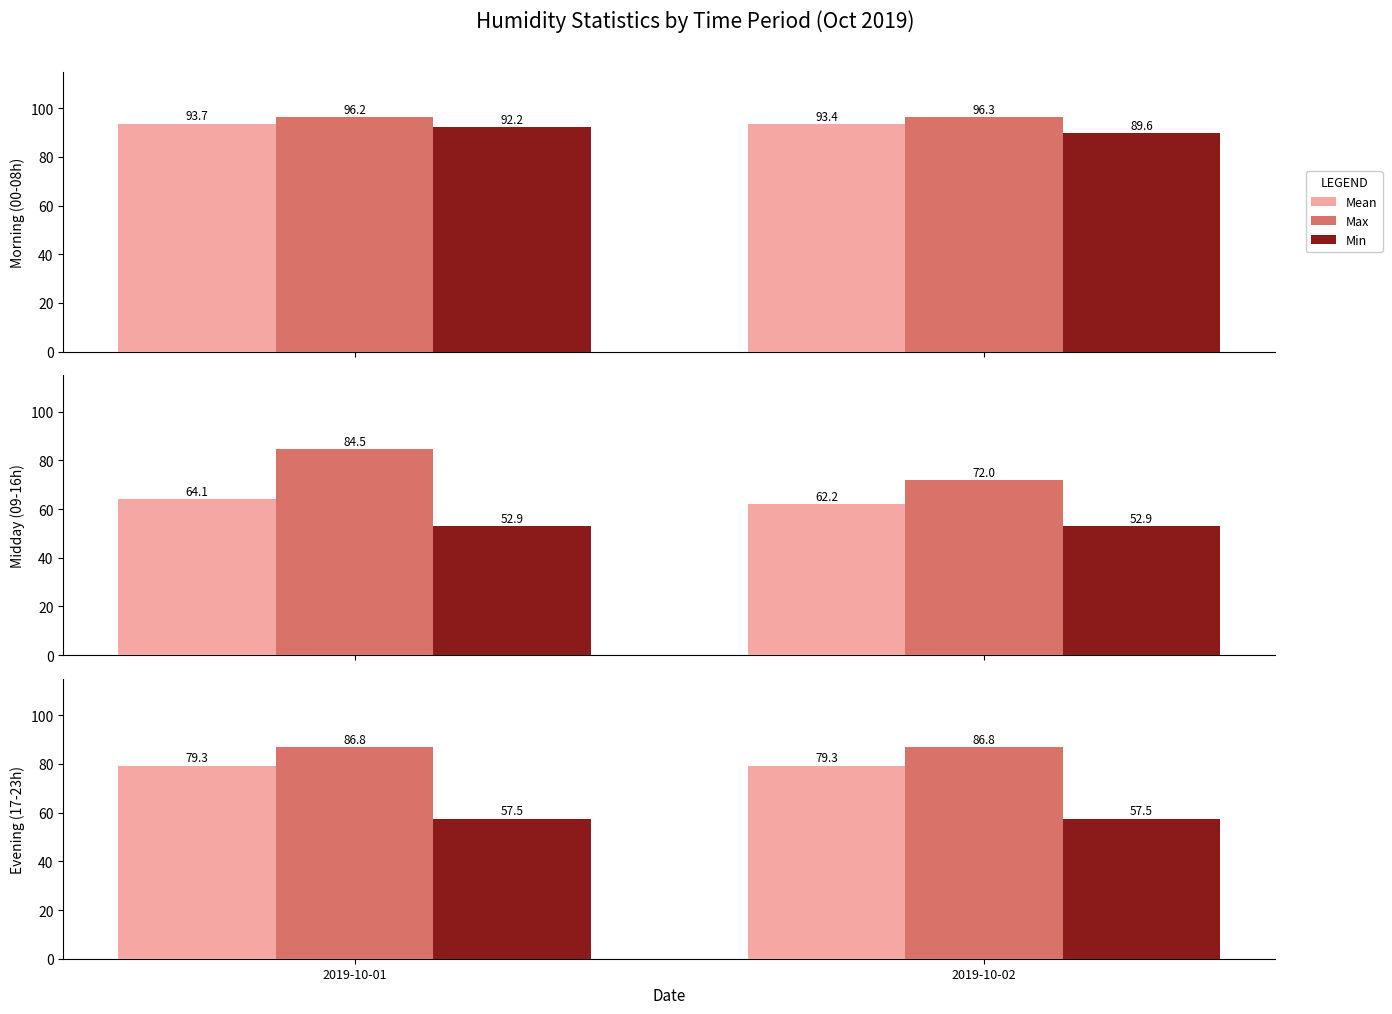

The Mean series shows 79.3 at 2019-10-01. True or false?

True